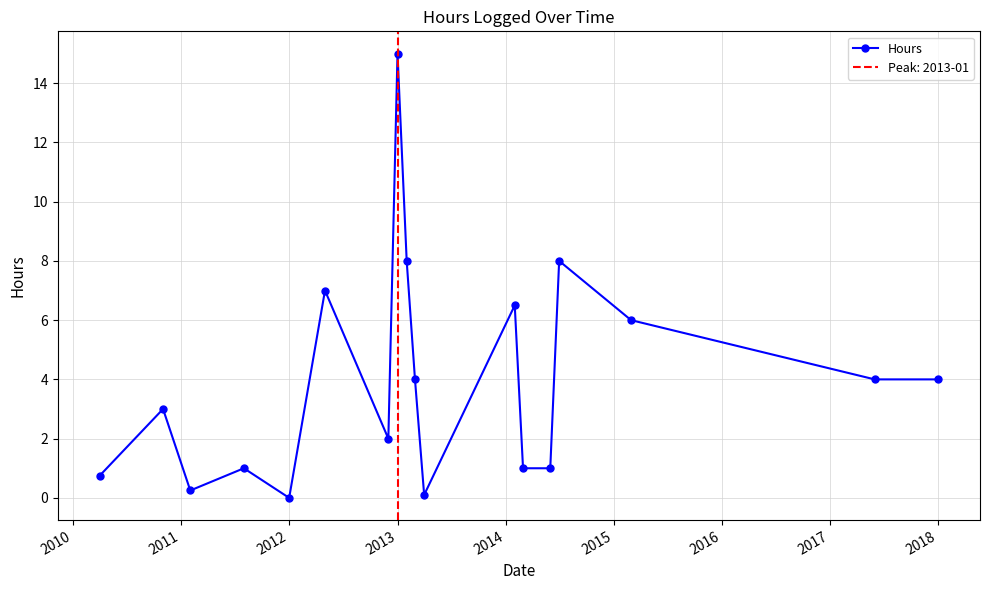

True or false: the data has more than 0 interior local peaks.

True